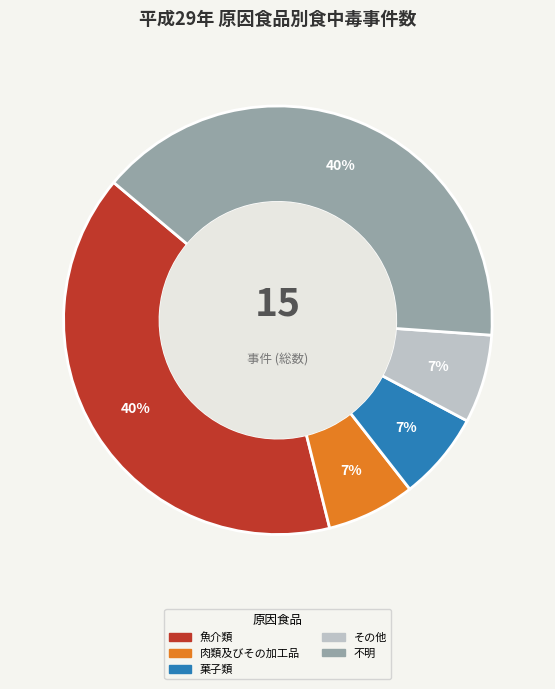

To the nearest percent, what is the difference between the largest and smallest slice percentages?

33%